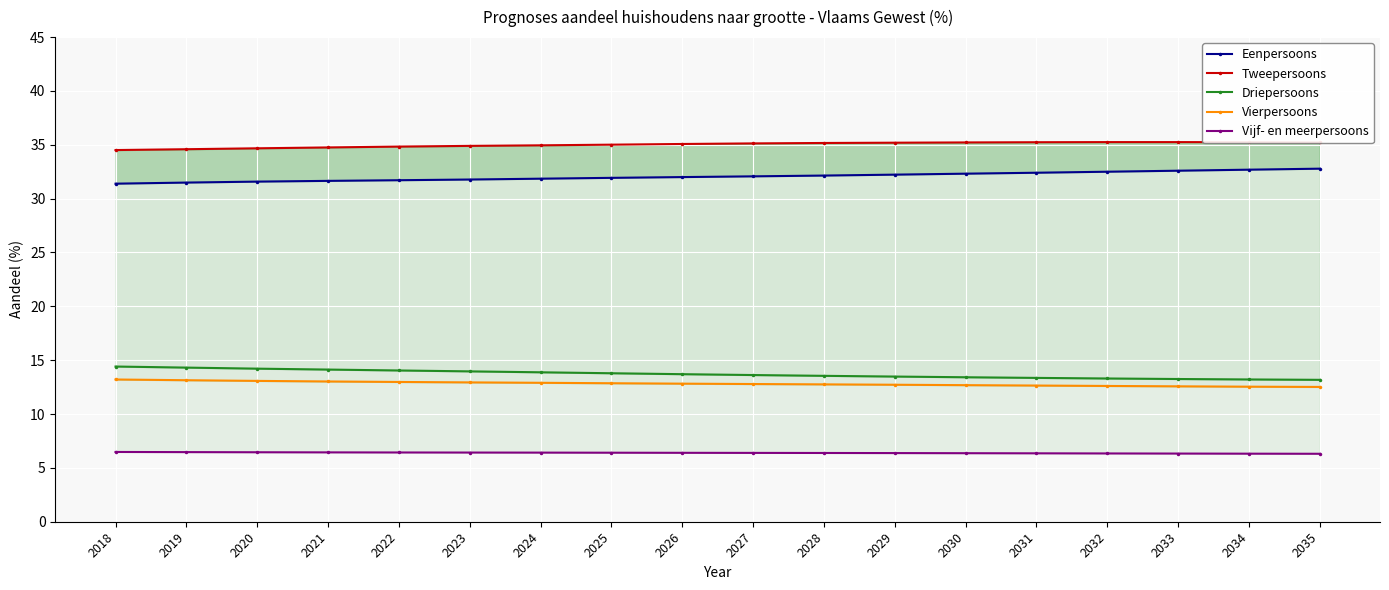

Between 2018 and 2019, which is larger?

2019